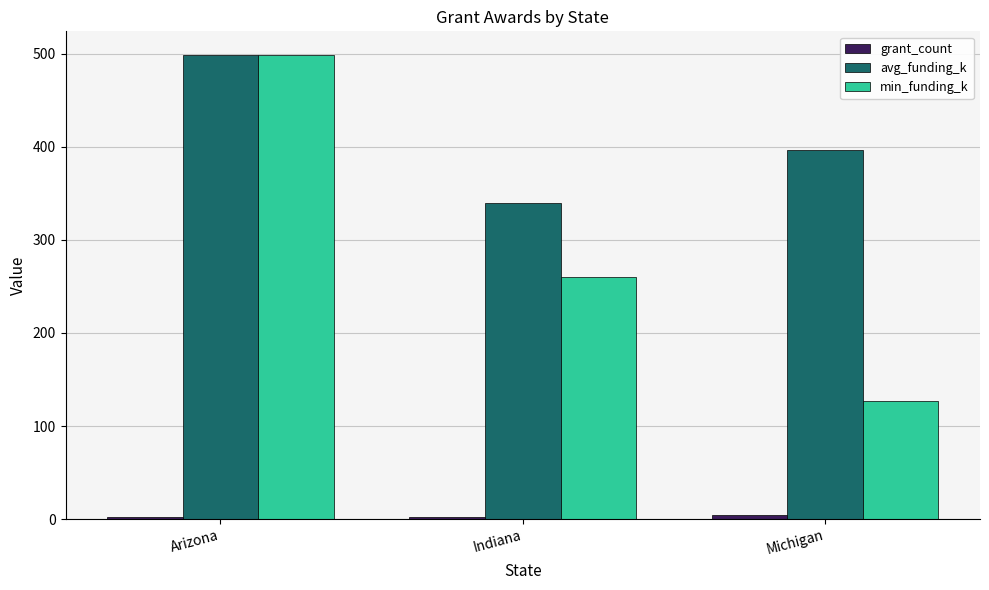

What is the difference between the second highest and minimum values in the min_funding_k series?

132.7